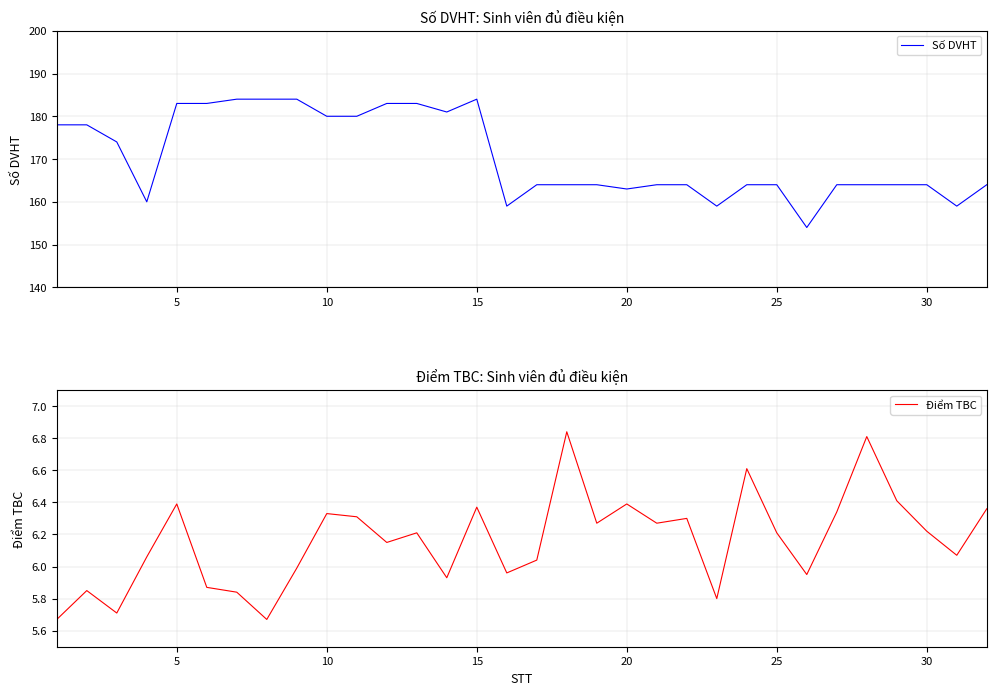

The value of Số DVHT at 20 is 35. True or false?

False